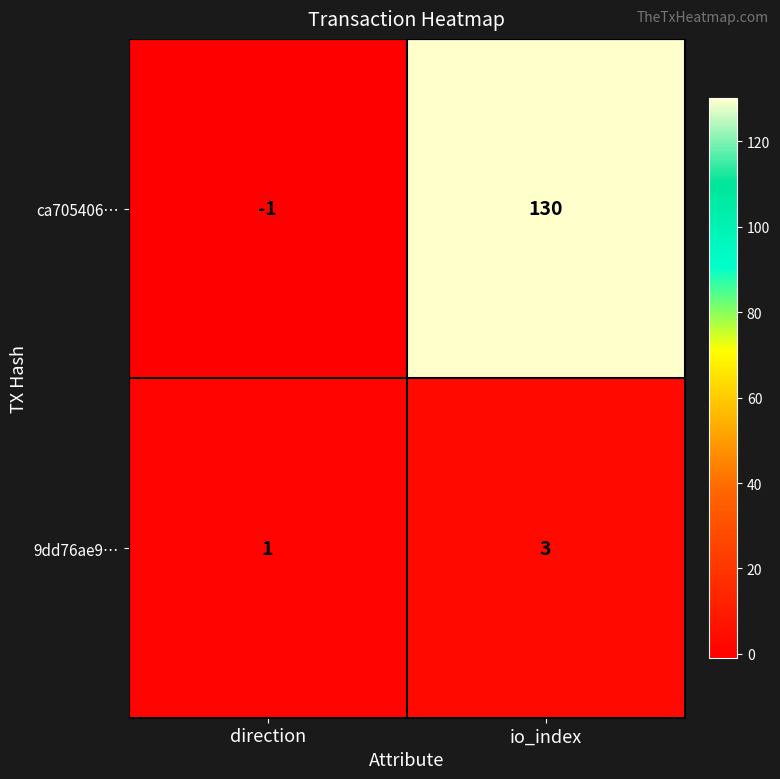

Reading left to right, extract all data points from this chart.

ca705406…: direction=-1	io_index=130
9dd76ae9…: direction=1	io_index=3